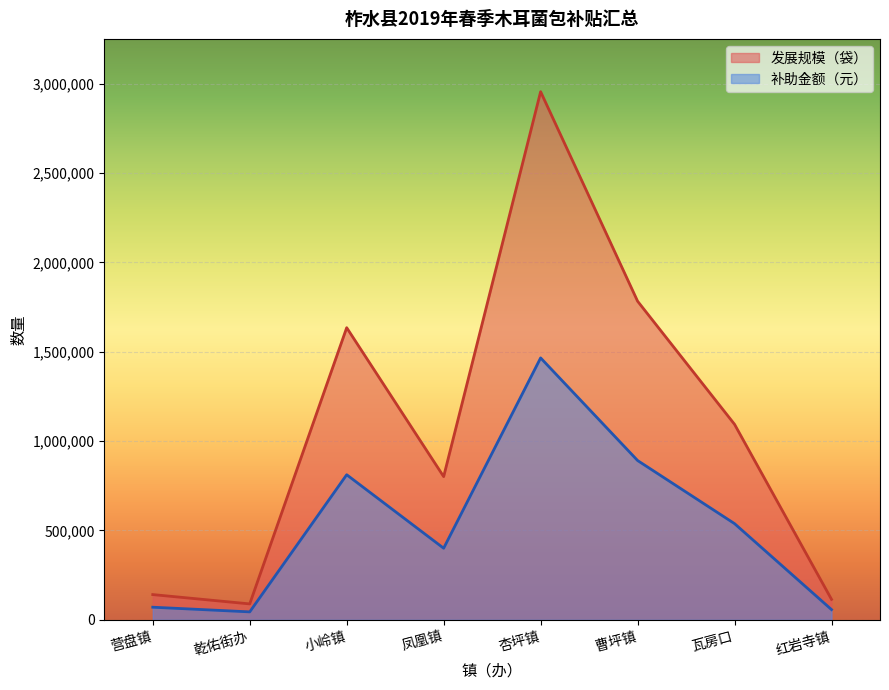

True or false: 发展规模（袋） and 补助金额（元） cross at least once.

False